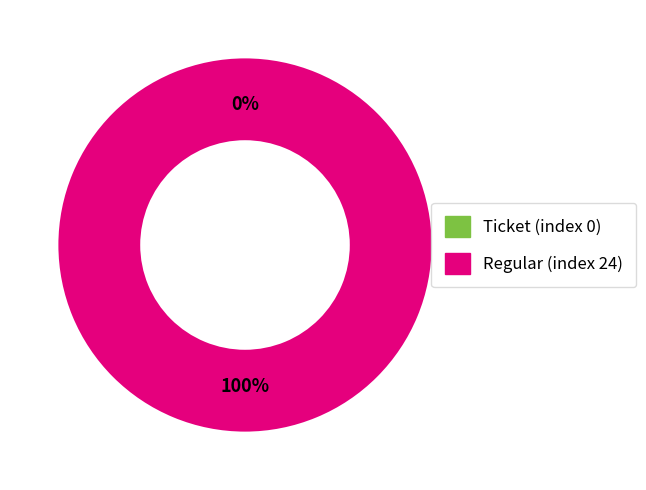

Rank the categories by value from lowest to highest.

Ticket (index 0), Regular (index 24)